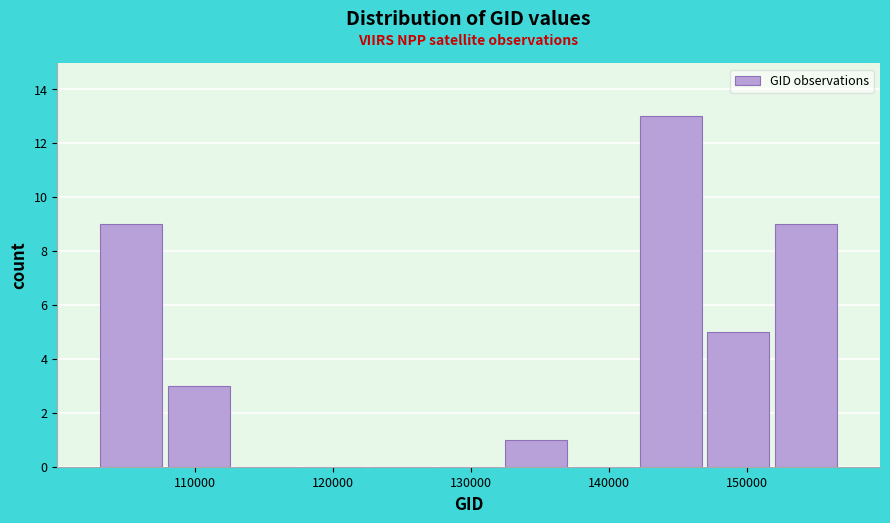

Over which range of the x-axis is the bar tallest?

142000 to 147000